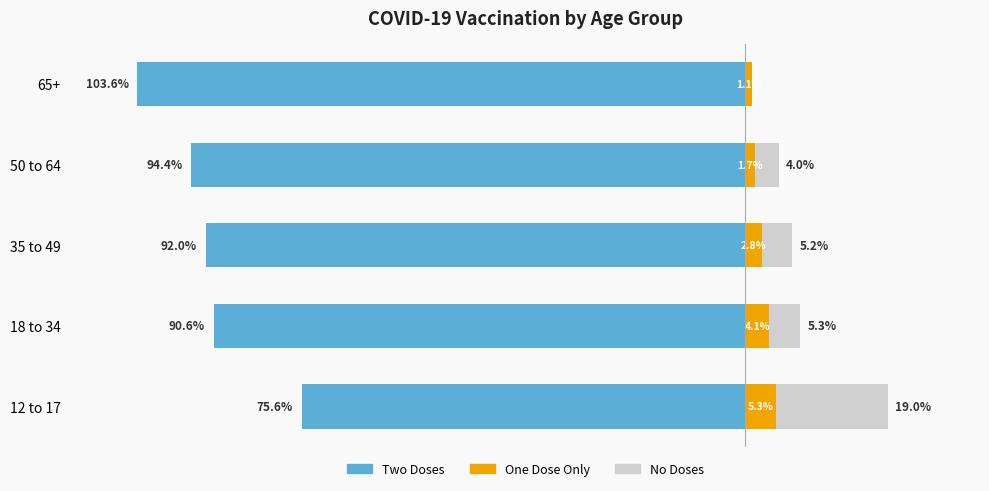

Is it true that no doses equals 0.0 at 65+?

True